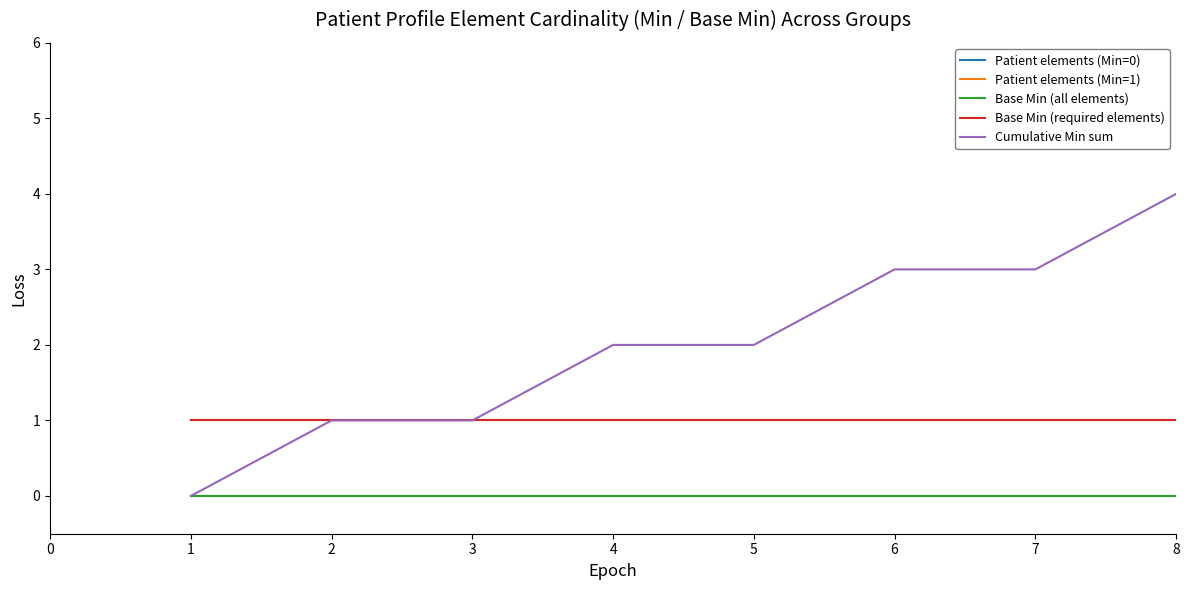

Does the chart have visible grid lines?

No